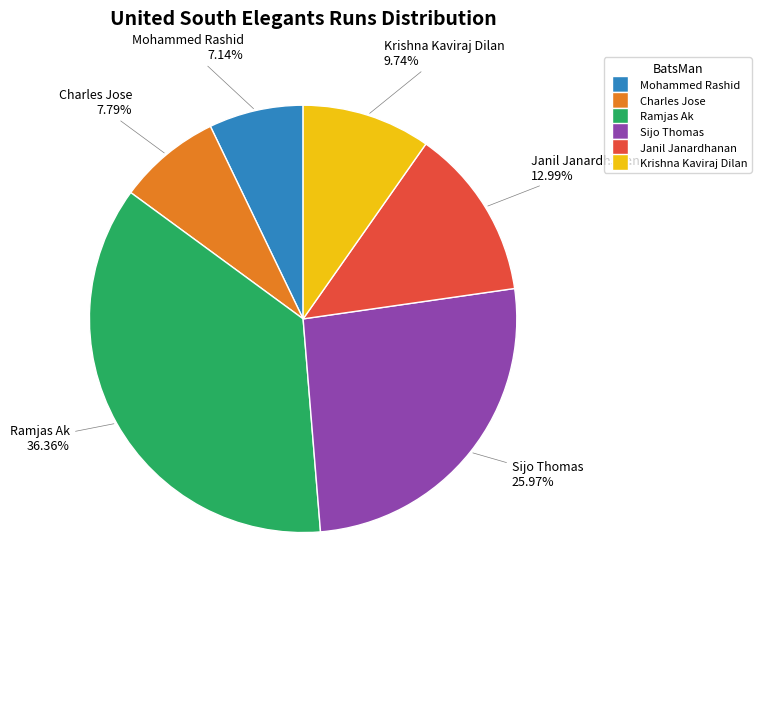

How many slices are in this pie chart?

6